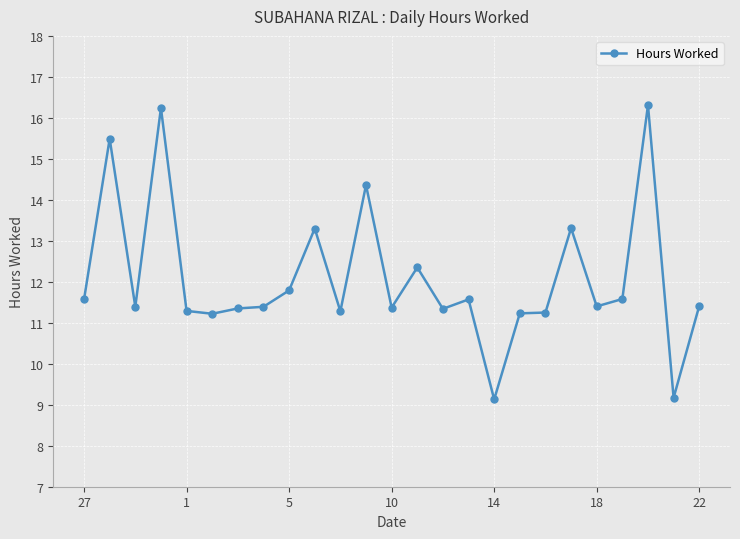

What is the difference between the second highest and minimum values?

7.1